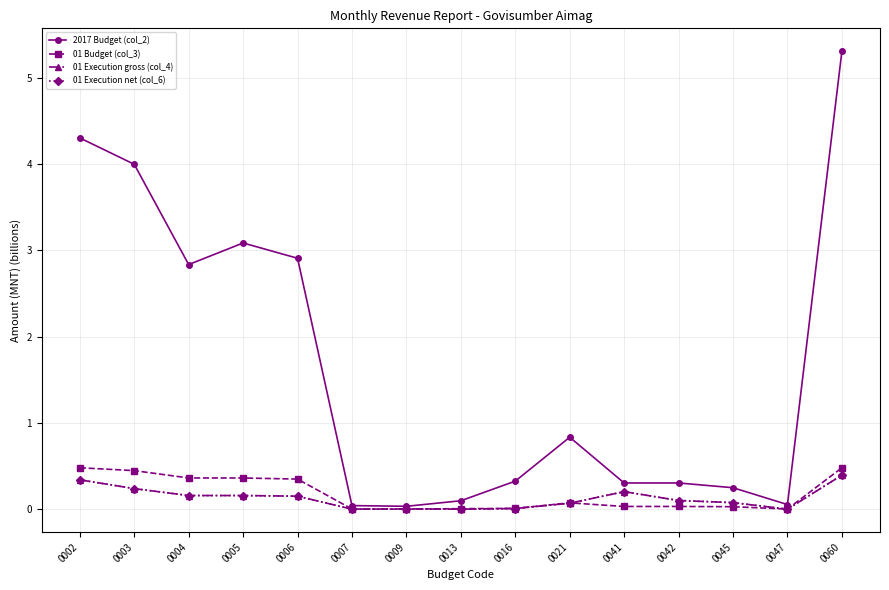

Is this an area chart (filled region under the line)?

No